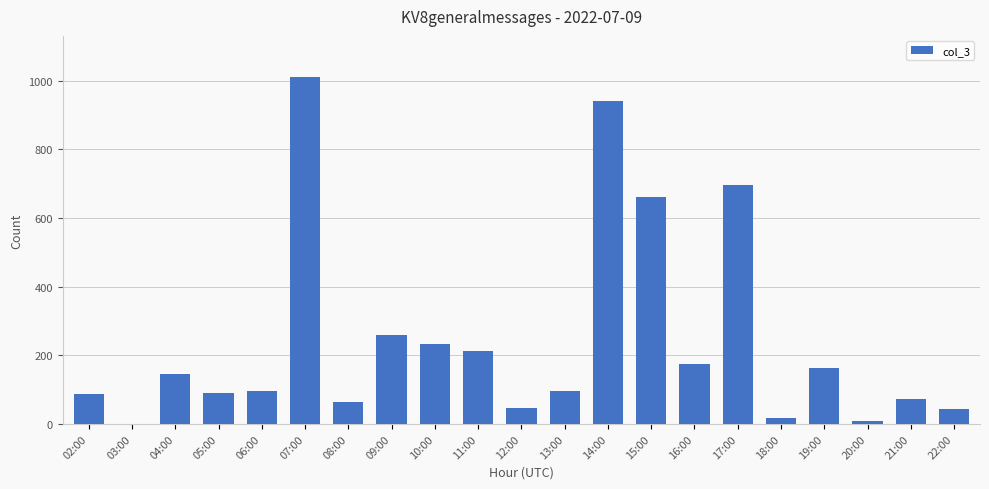

At which category does the chart reach its peak across all series?

07:00